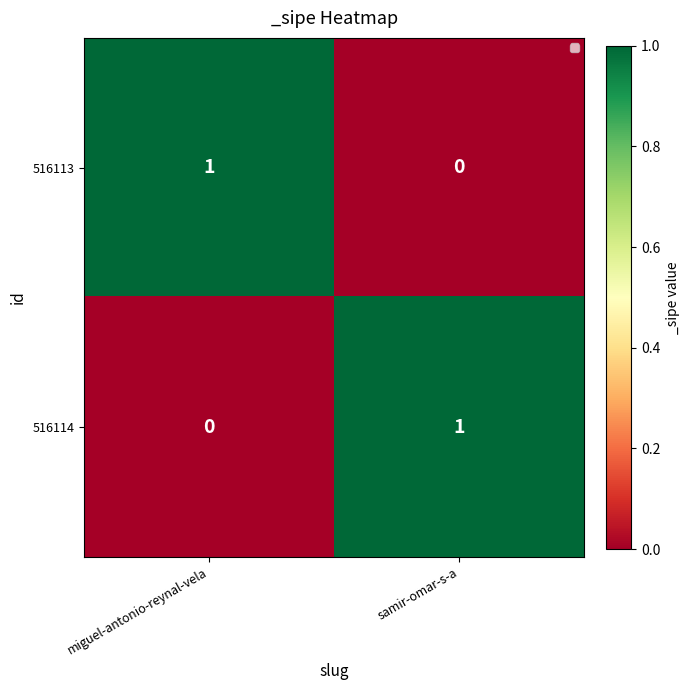

Rank the series at miguel-antonio-reynal-vela from highest to lowest value.

516113, 516114